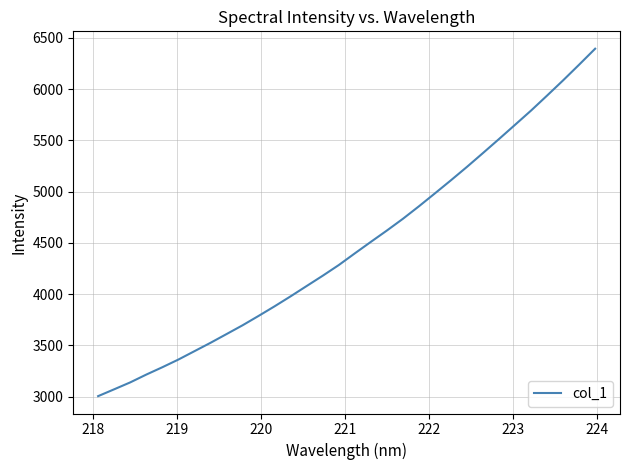

What is the difference between the maximum and minimum values?

3388.3